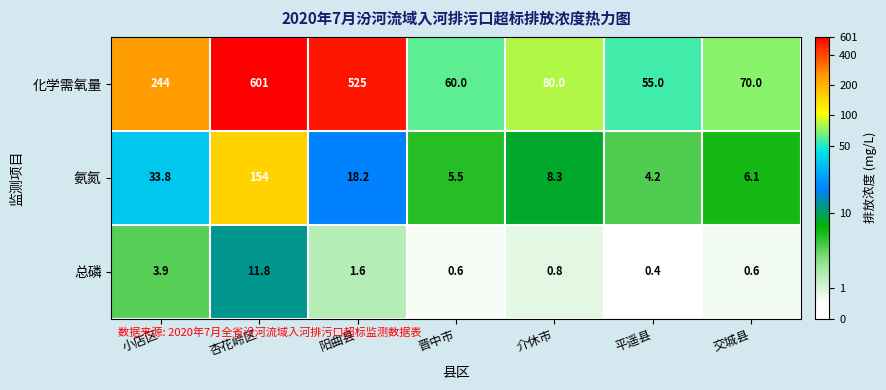

Which category has the highest value across all series?

杏花岭区